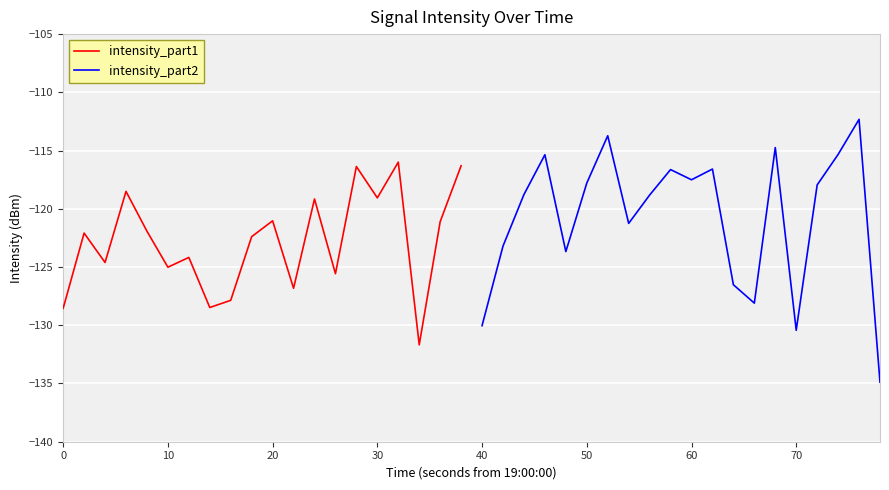

The intensity_part1 series shows -119.1 at 30. True or false?

True